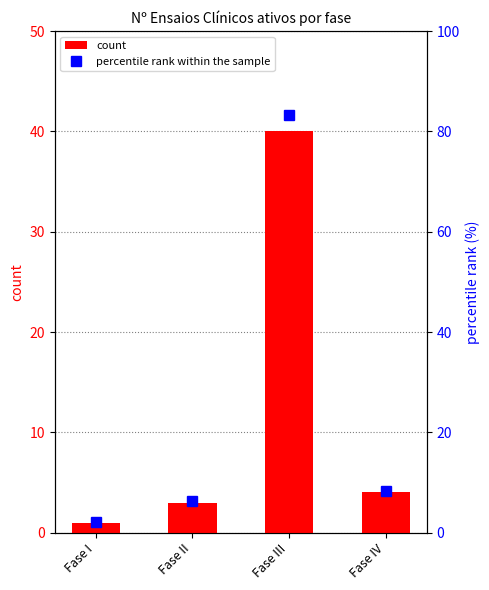

What is the spread (max minus min) of values at Fase IV?

4.3